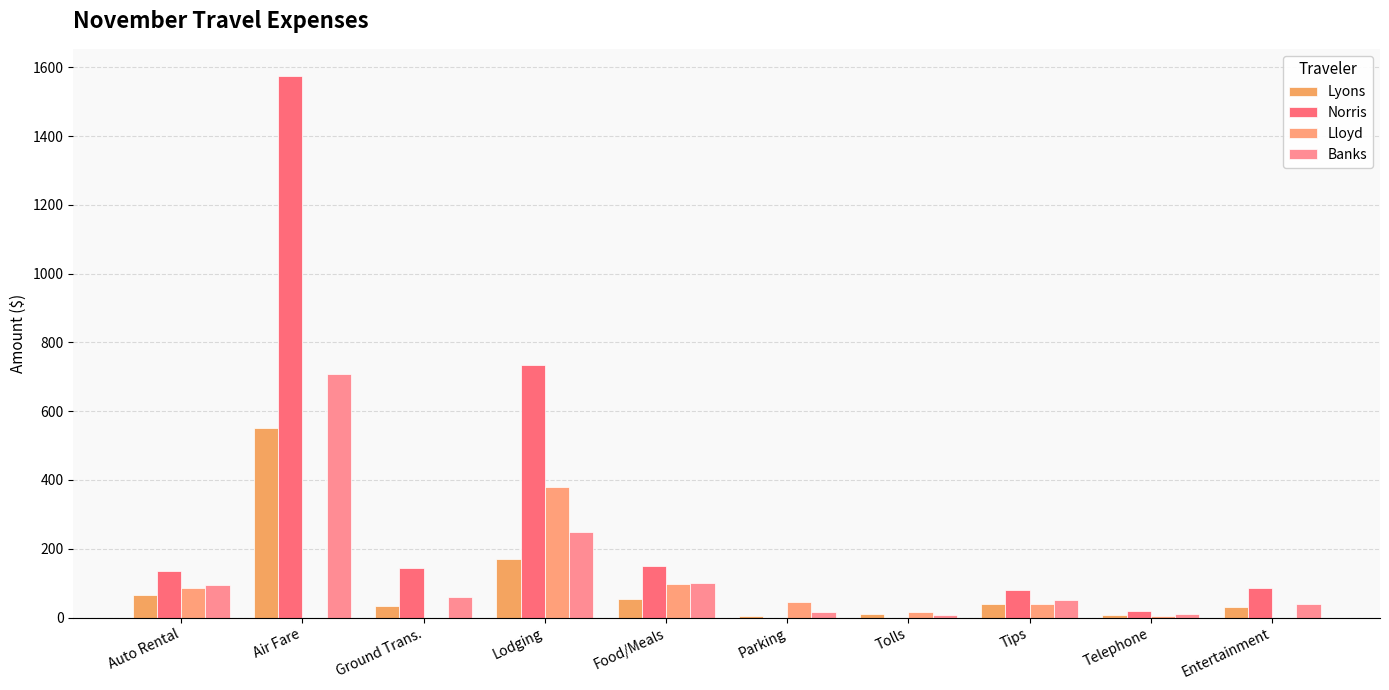

How many groups of bars are there?

10